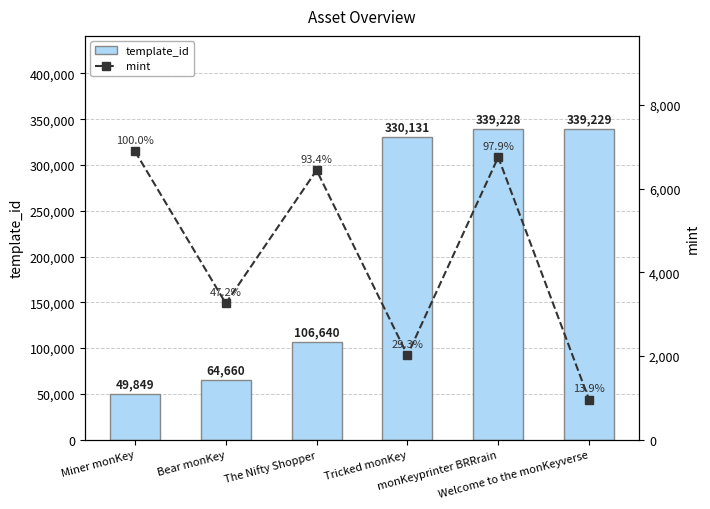

Which series has the largest total across all categories?

template_id